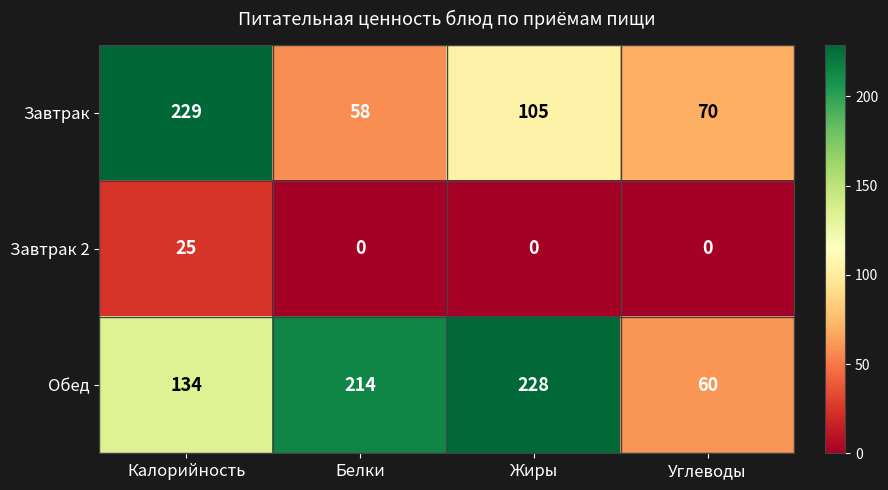

At how many categories does at least one series exceed 163?

3